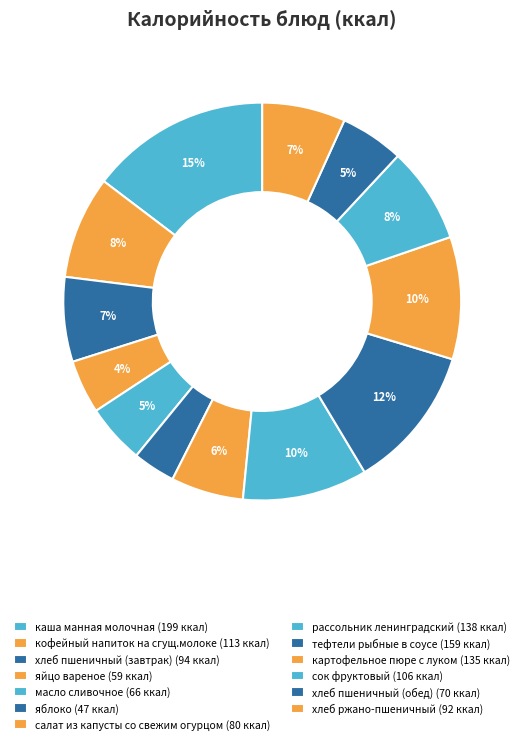

What is the total percentage of яблоко and яйцо вареное?

7.8%